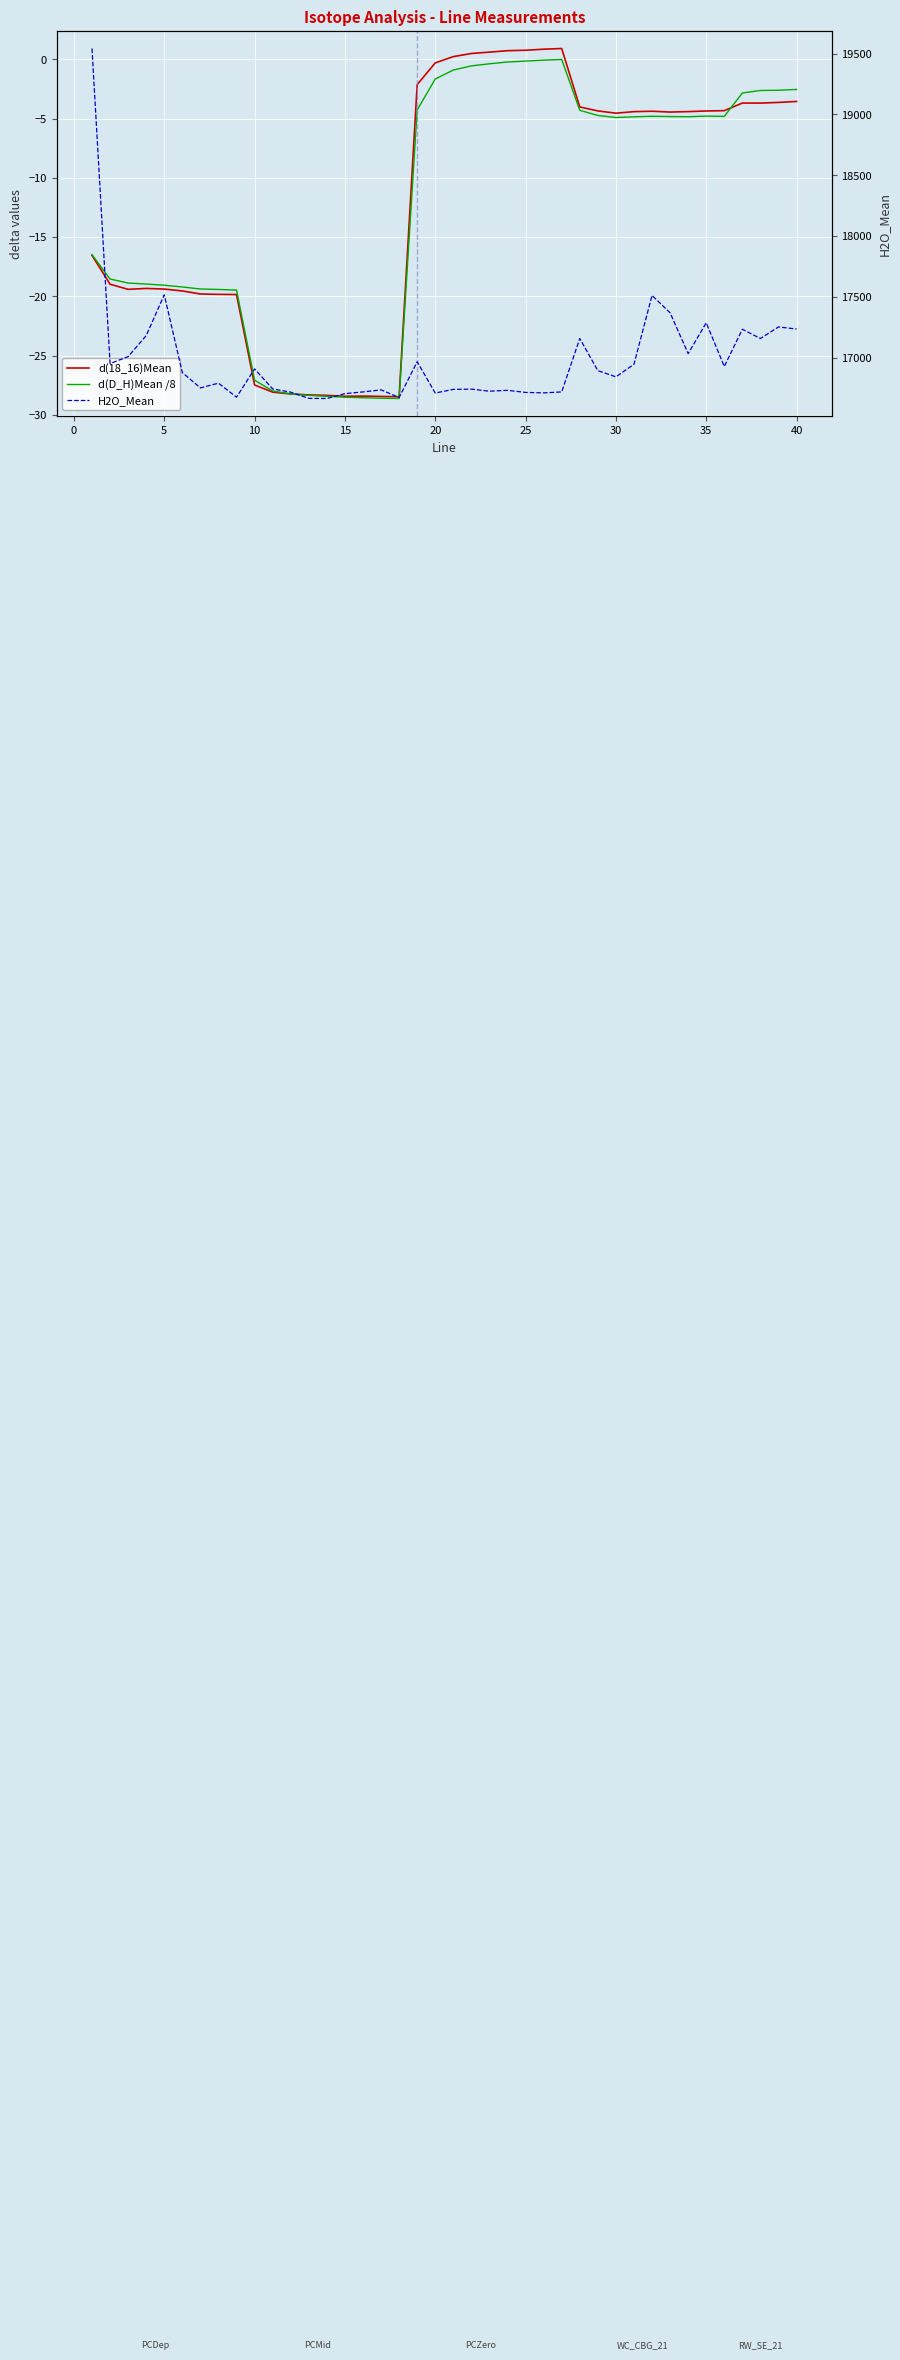

In d(D_H)Mean /8, how many points are higher than both neighbors (excluding endpoints)?

3